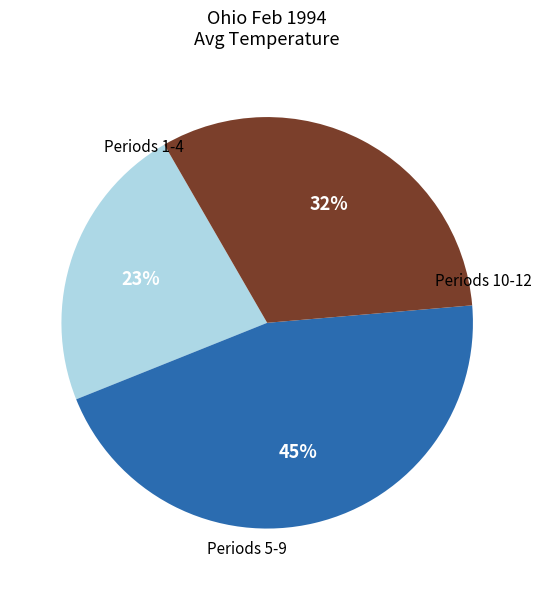

Does any single category account for the majority?

No